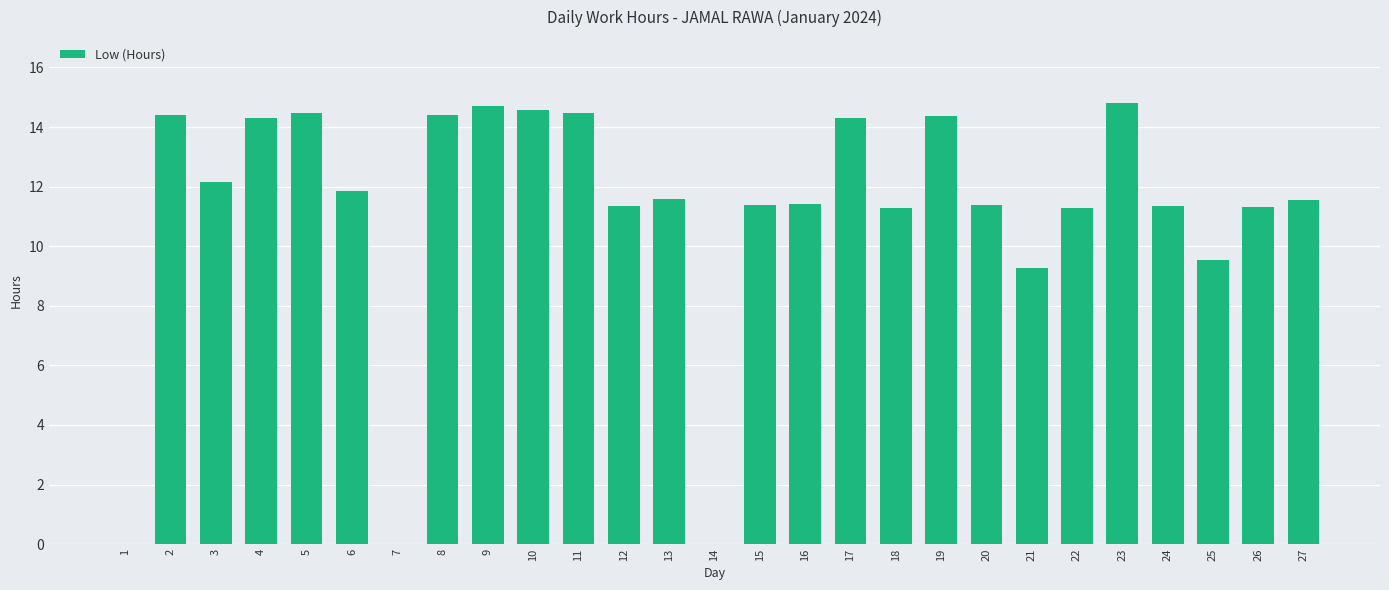

What is the sum of all values?

301.5